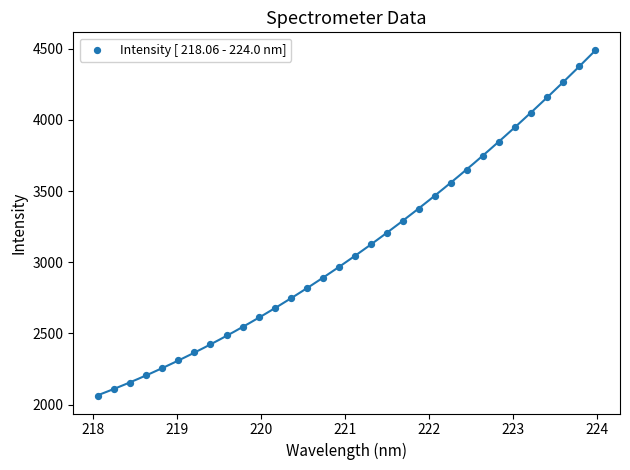

What is the range of Y values (max minus min)?

2433.6